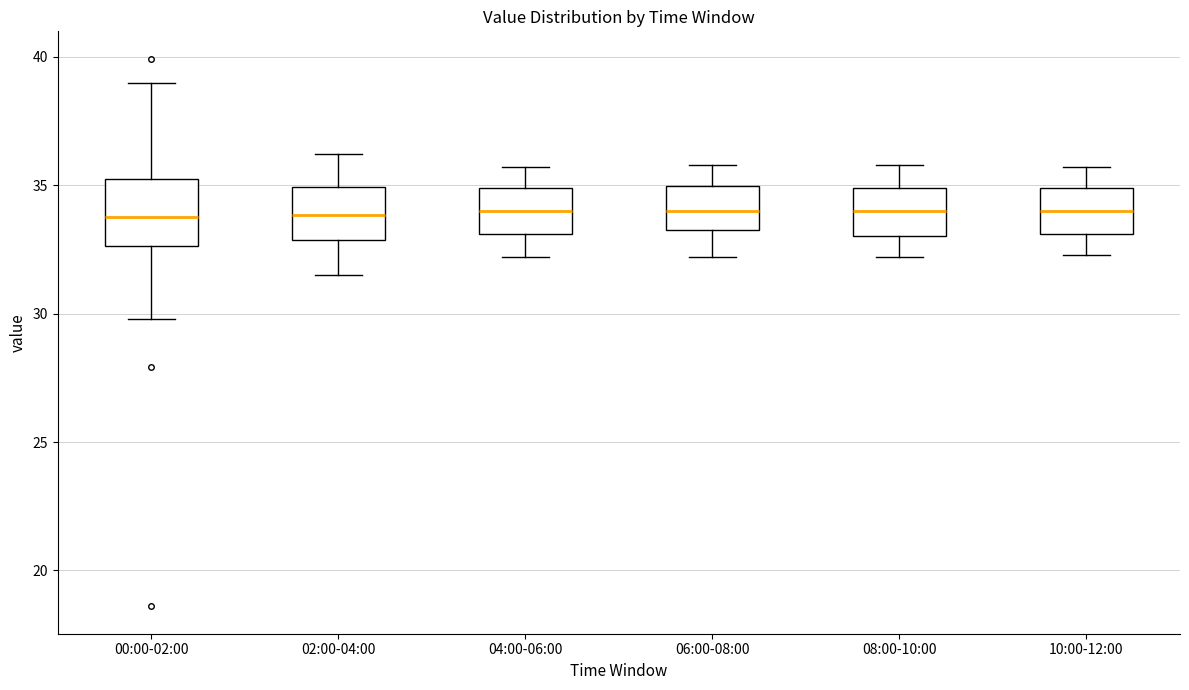

Which box is the tallest, from its lower edge to its upper edge?

00:00-02:00